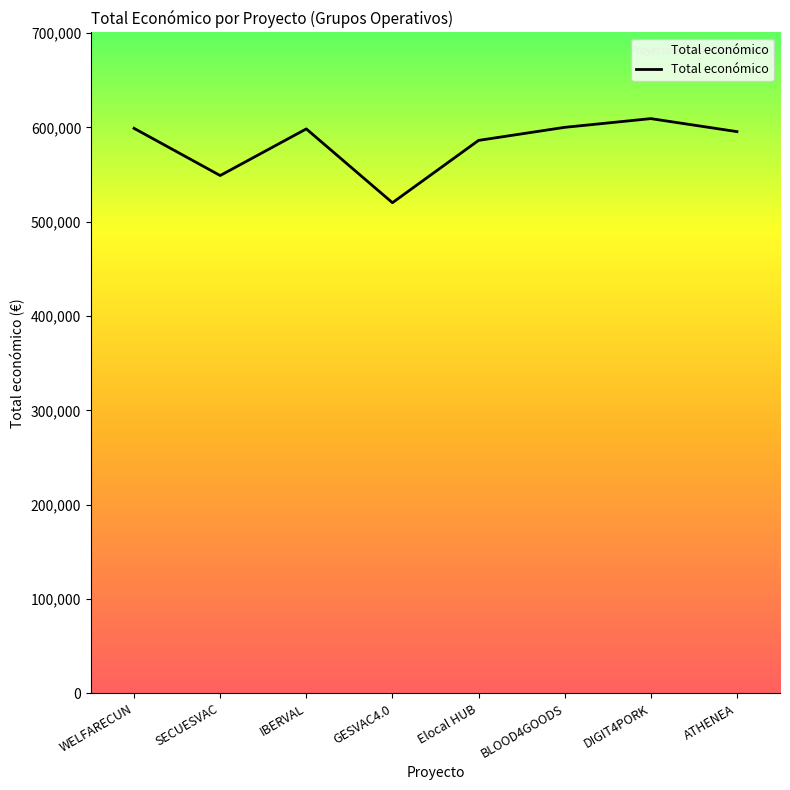

The chart shows a value of 148035 at IBERVAL. True or false?

False